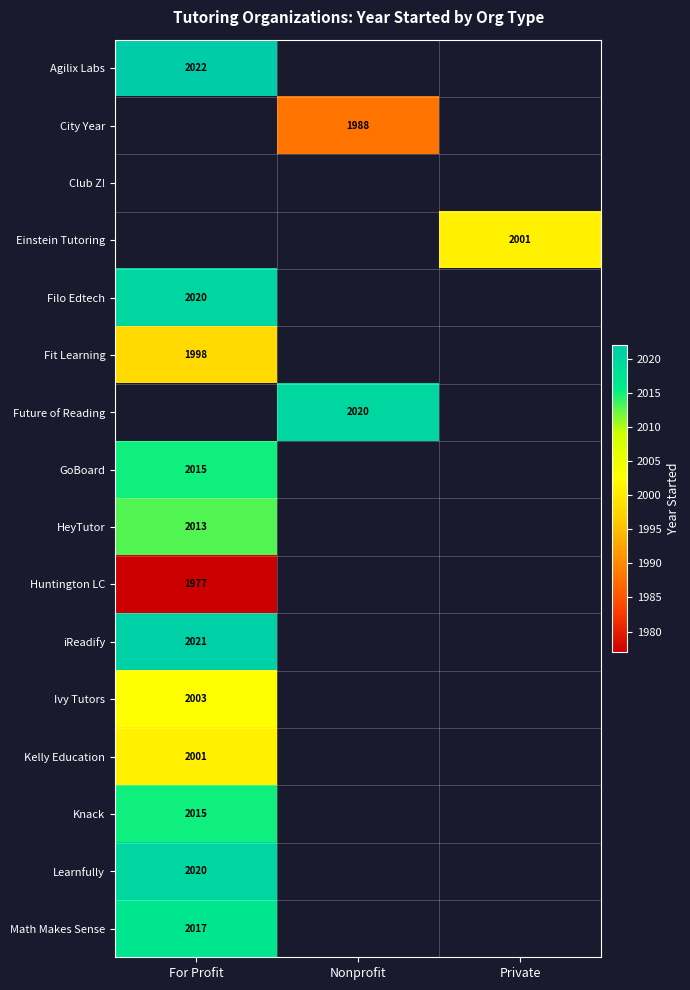

Is the value of HeyTutor at For Profit greater than the value of Math Makes Sense at For Profit?

No